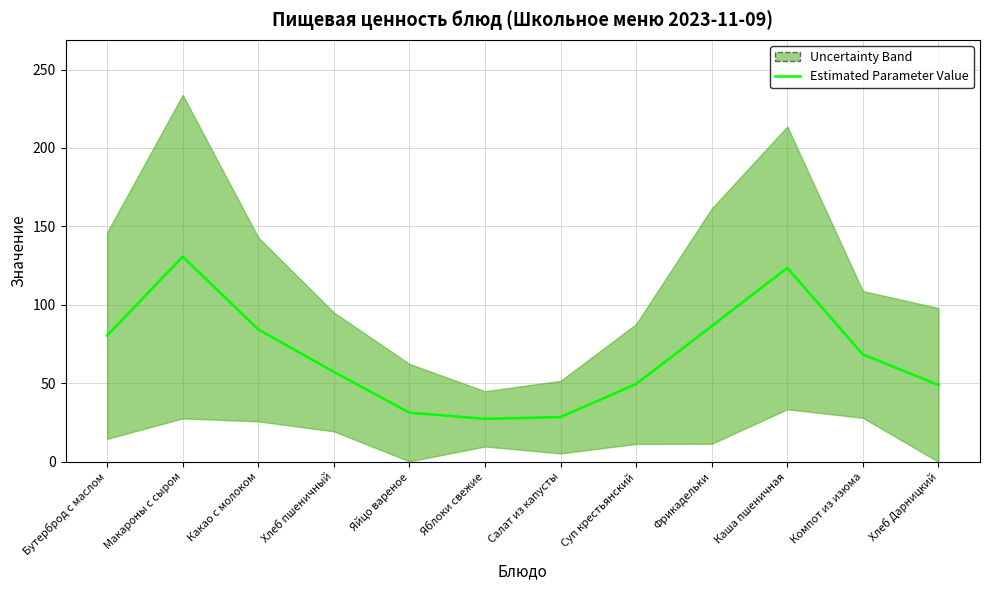

True or false: the data shows 63.4 at Макароны с сыром.

False